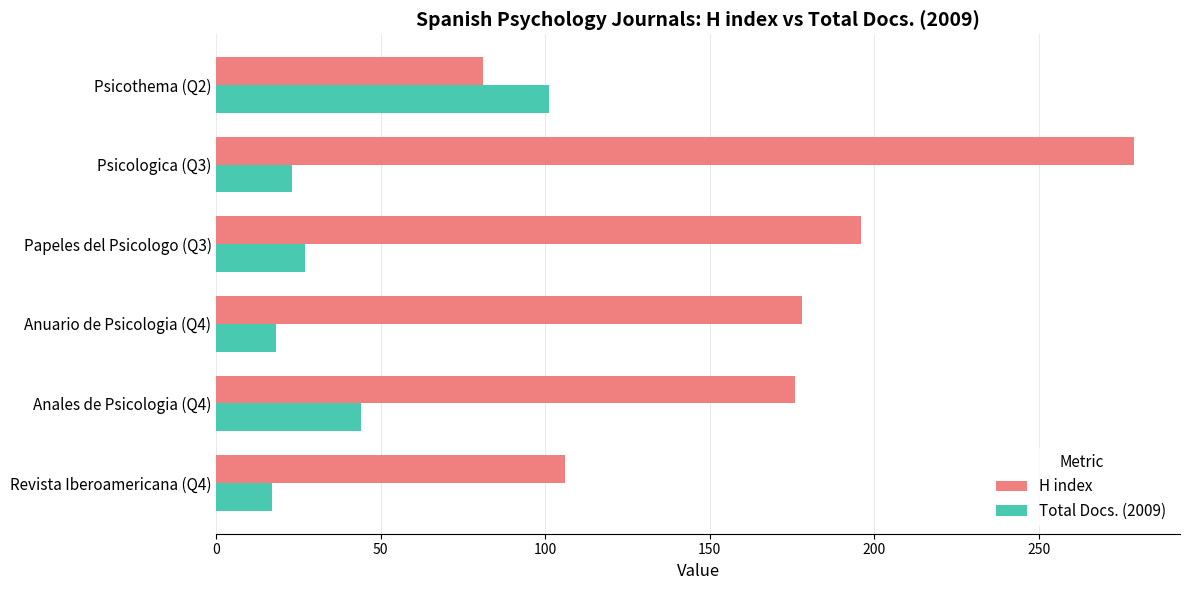

The value of H index at Papeles del Psicologo (Q3) is 134. True or false?

False